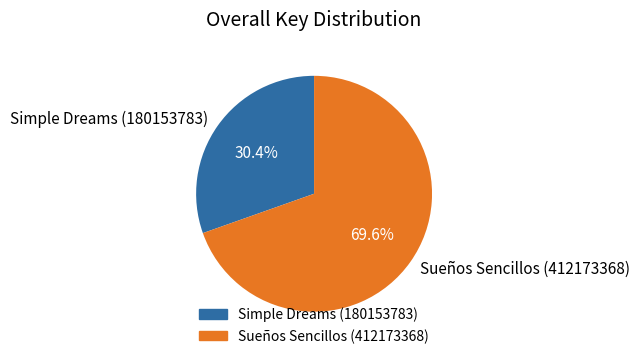

Is it true that Simple Dreams (180153783) is 25% of the pie?

False